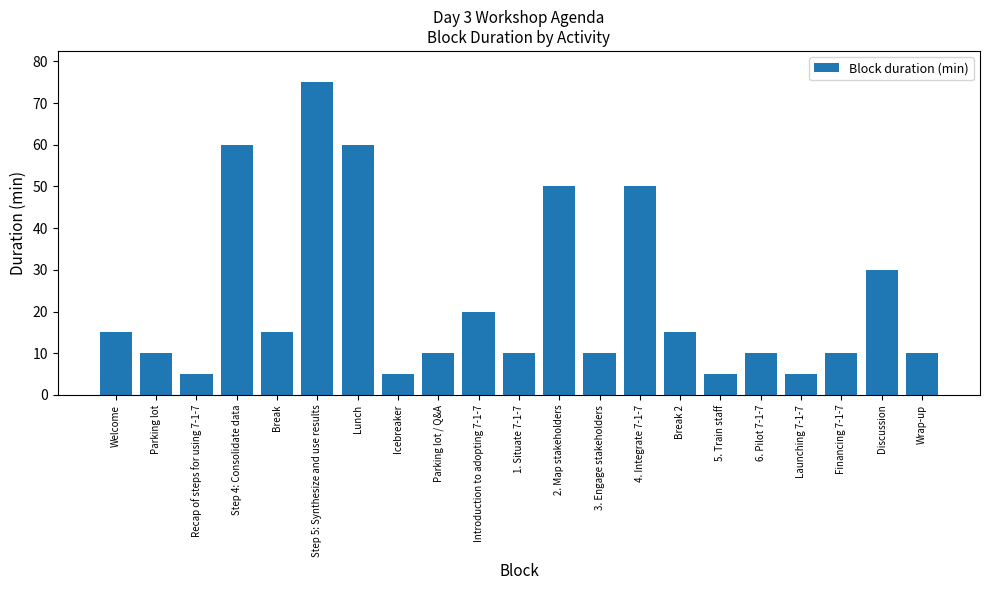

Is it true that the value at 2. Map stakeholders is 50?

True